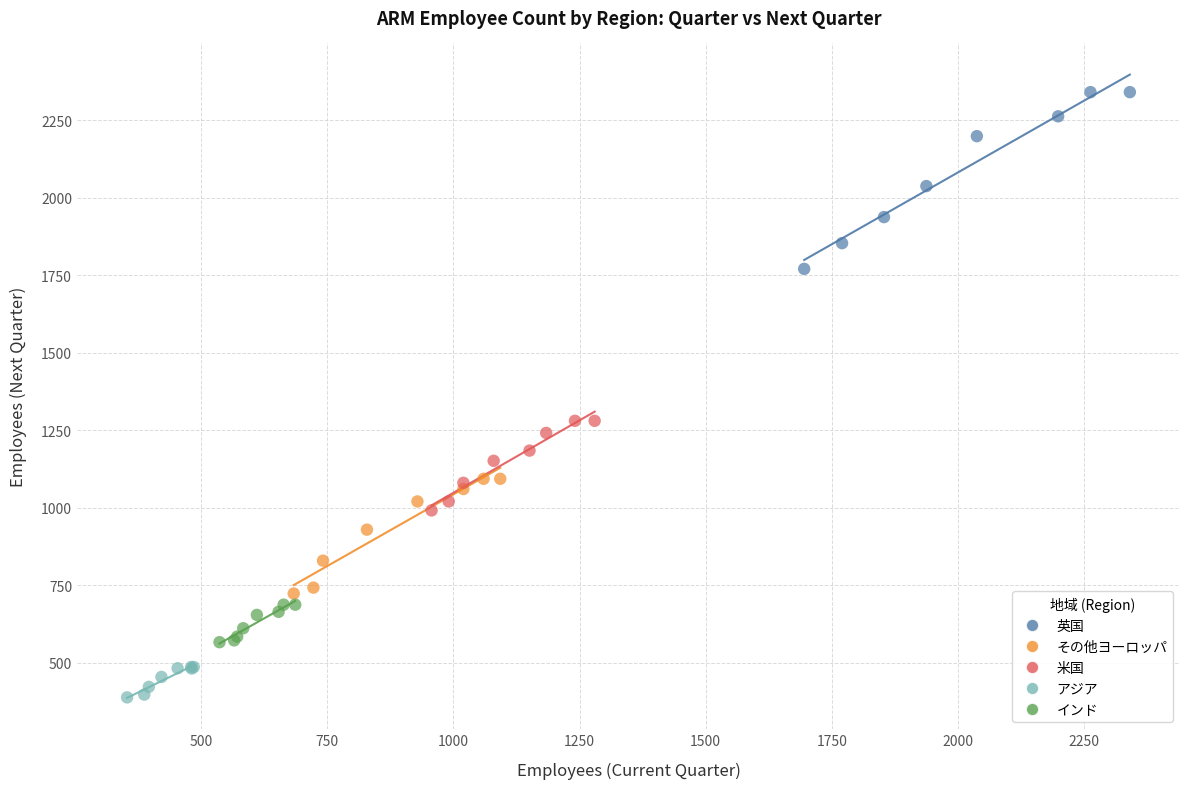

Which series reaches the maximum Y coordinate?

英国